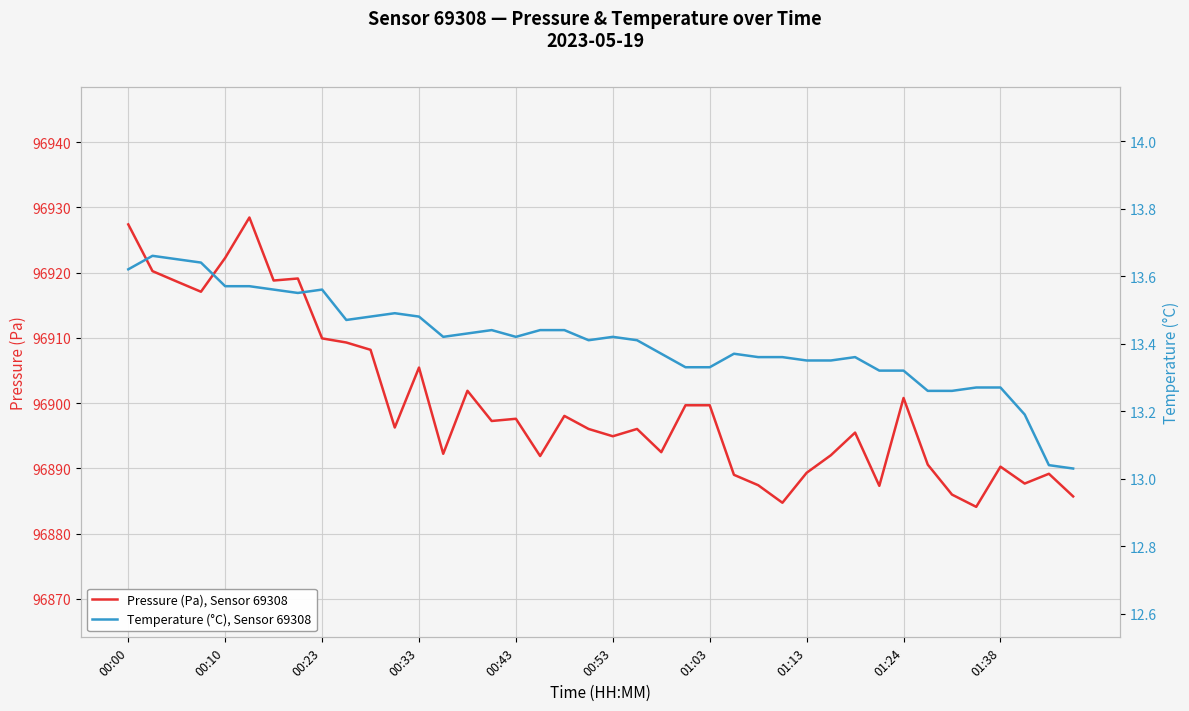

How many distinct data groups are displayed?

2